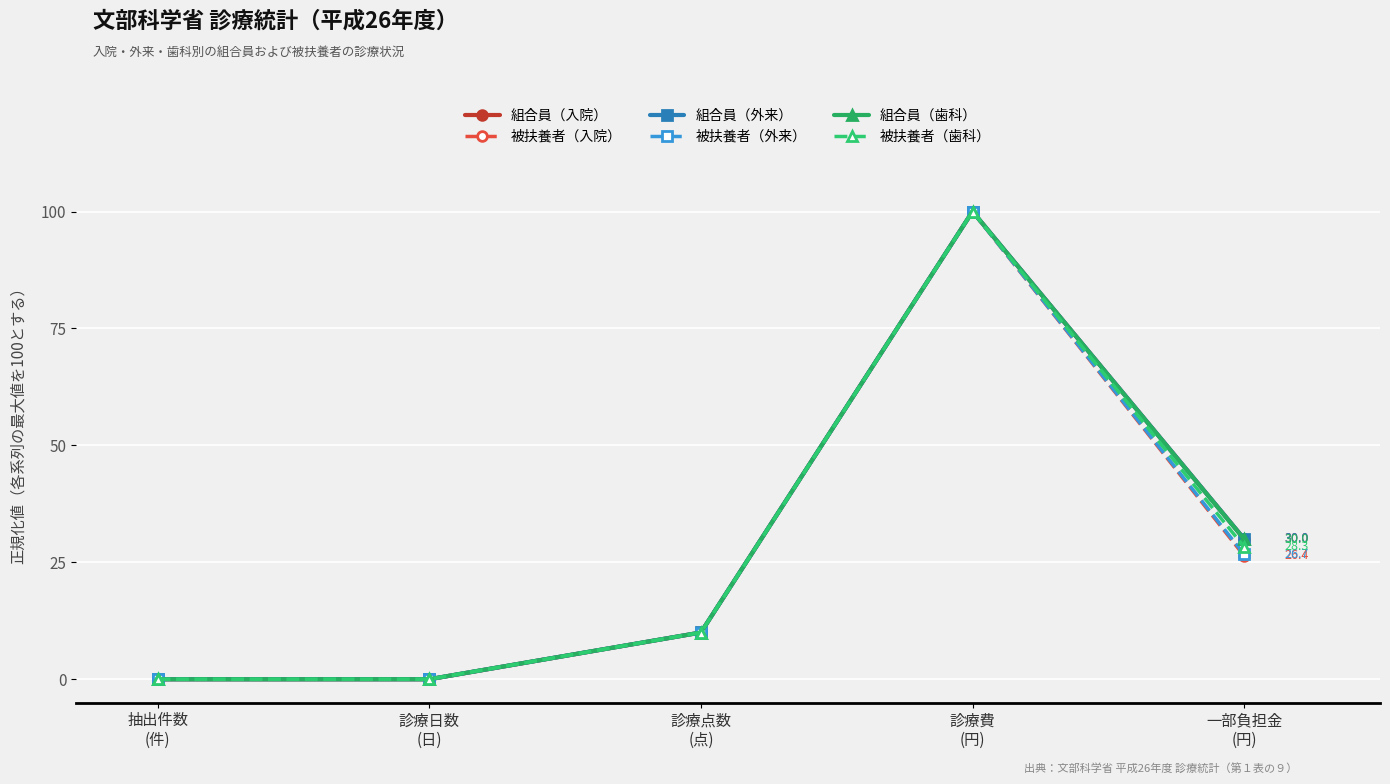

Which category has the highest value across all series?

診療費
(円)